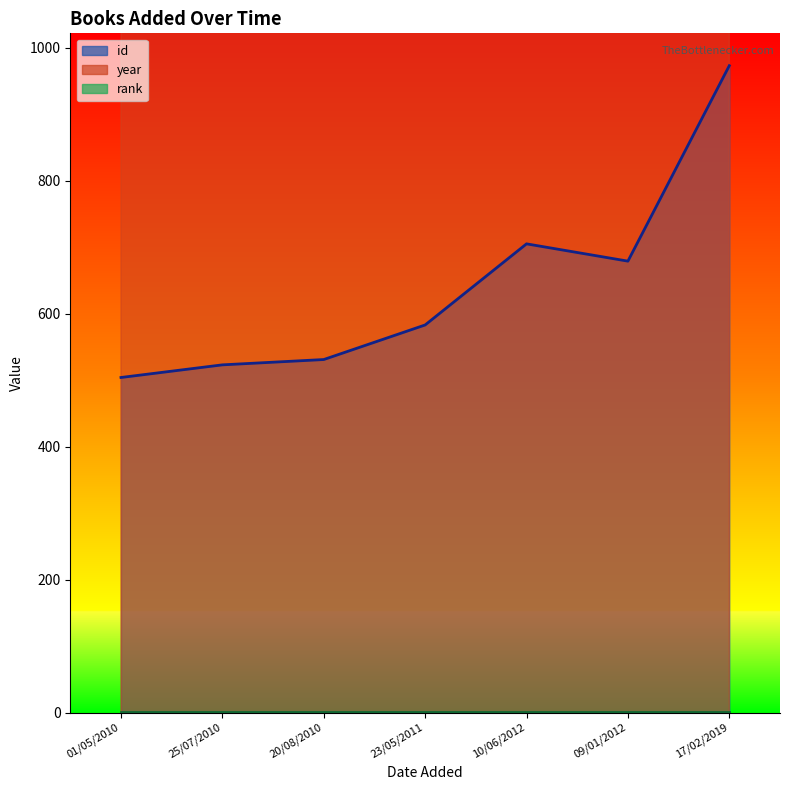

What is the difference between the second highest and minimum values in the id series?

201